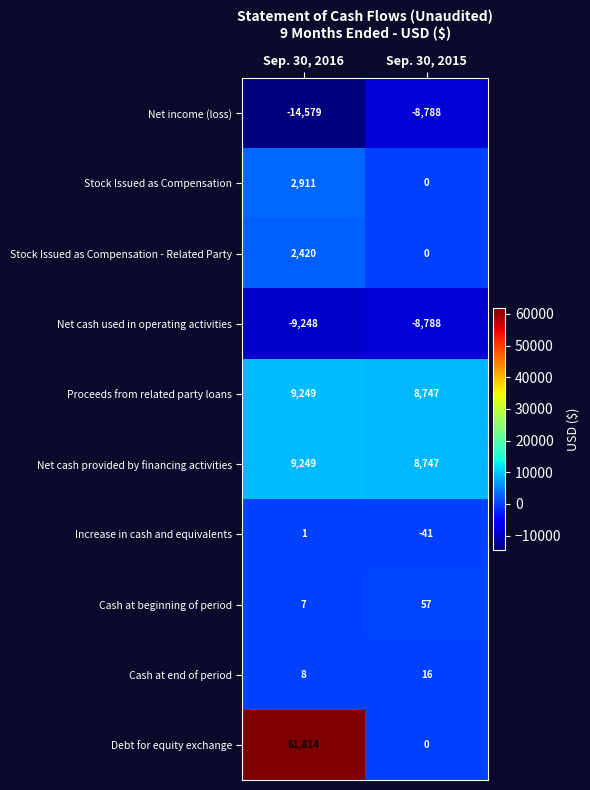

Which series has the widest spread of values?

Debt for equity exchange